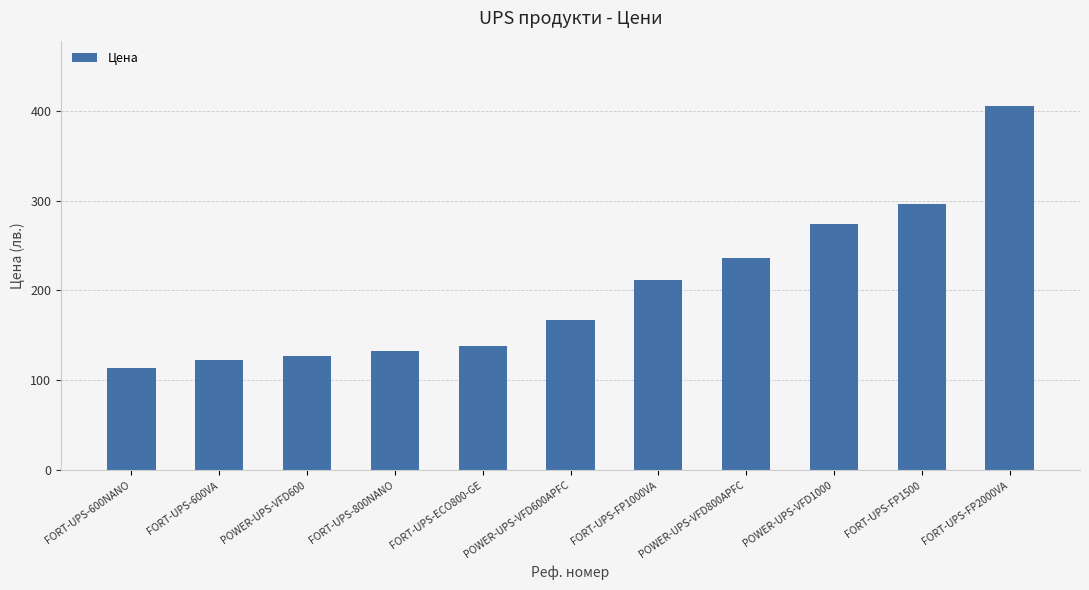

What is the sum of all values?

2222.7